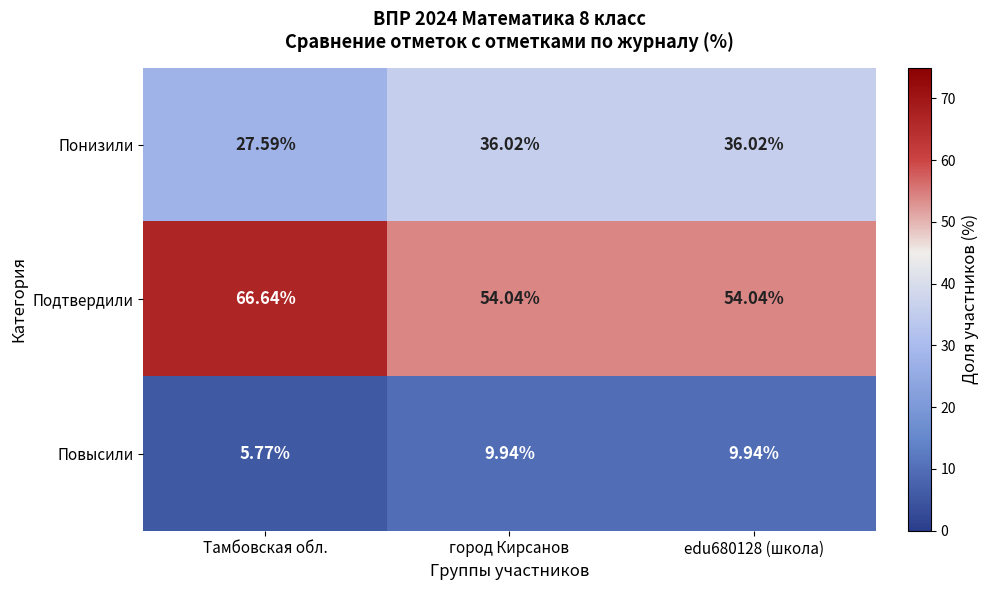

At which label does Понизили first exceed 36?

город Кирсанов